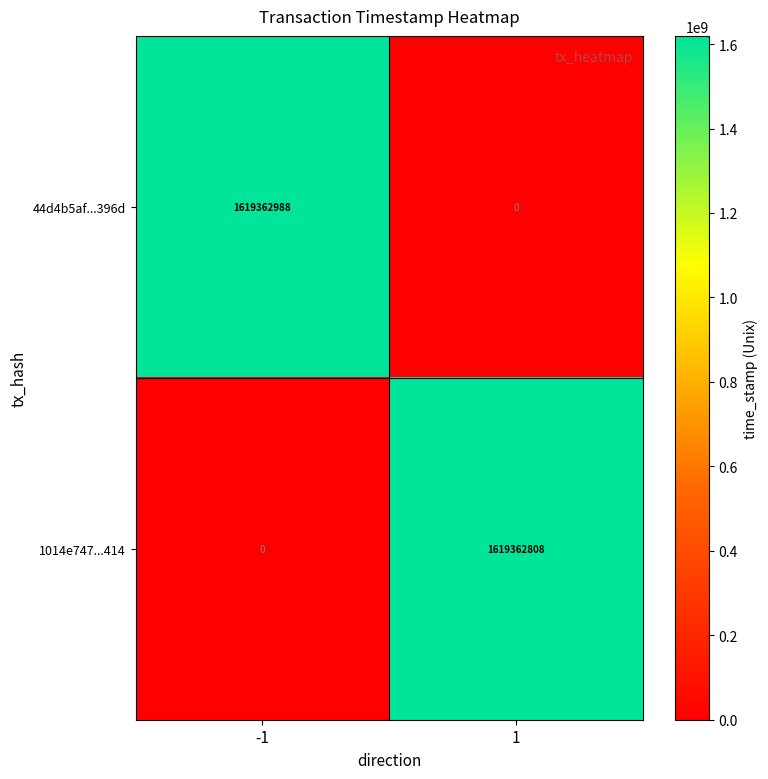

Reading left to right, what are all the values shown in this chart?

44d4b5af...396d: -1=1619362988	1=0
1014e747...414: -1=0	1=1619362808